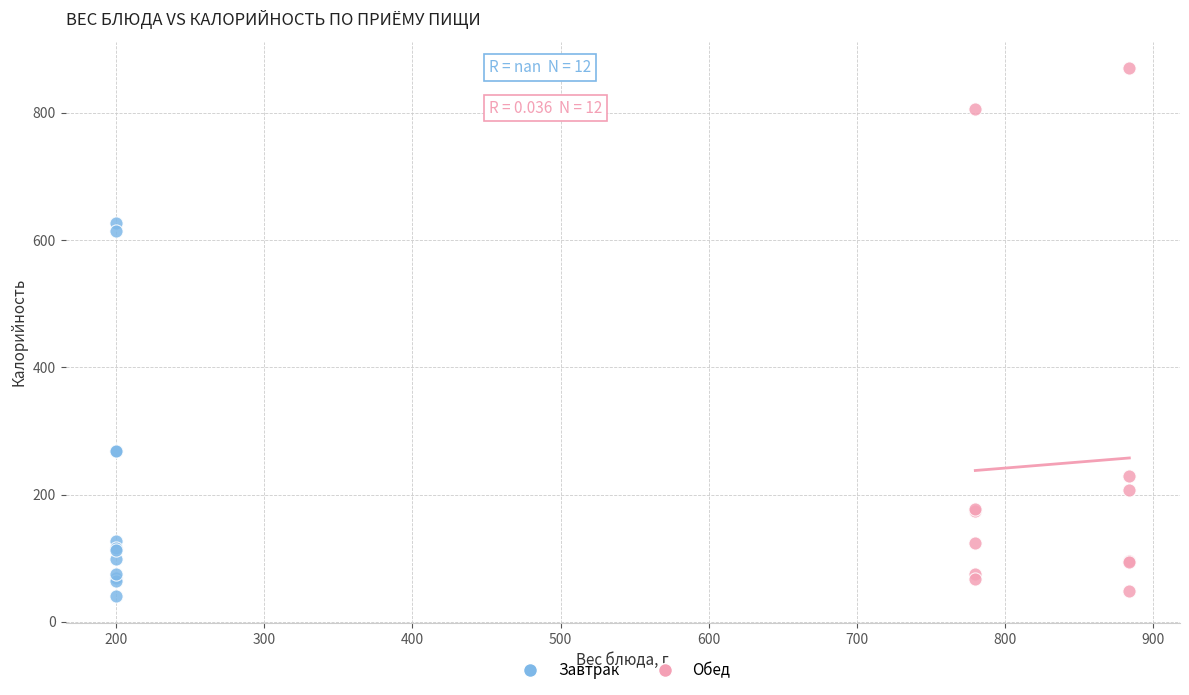

Which series reaches the maximum Y coordinate?

Обед